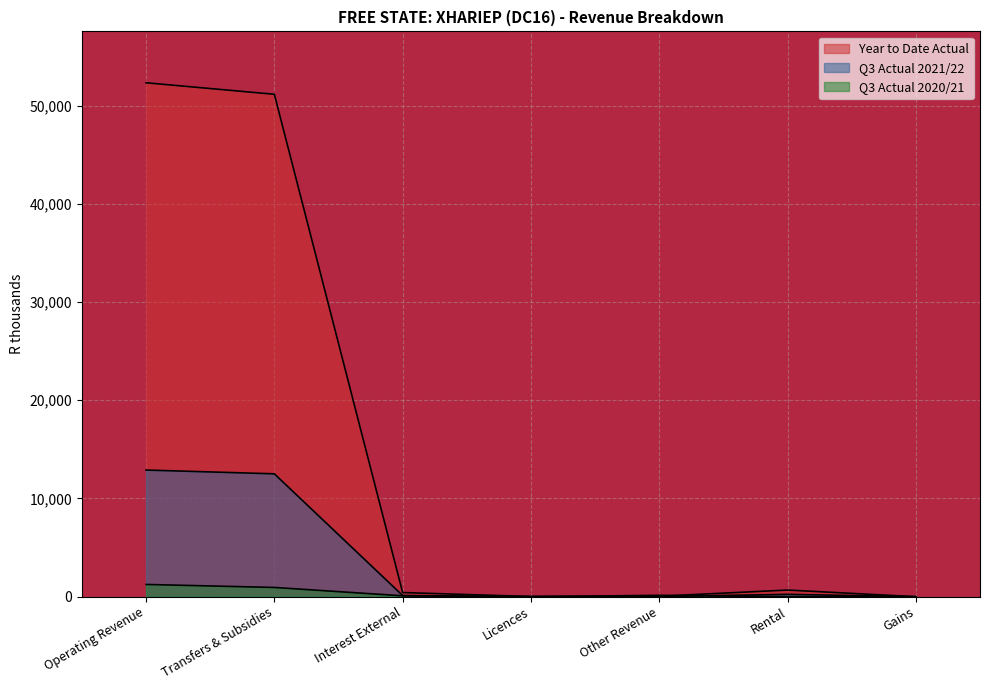

At which category is the sum across all series the highest?

Operating Revenue